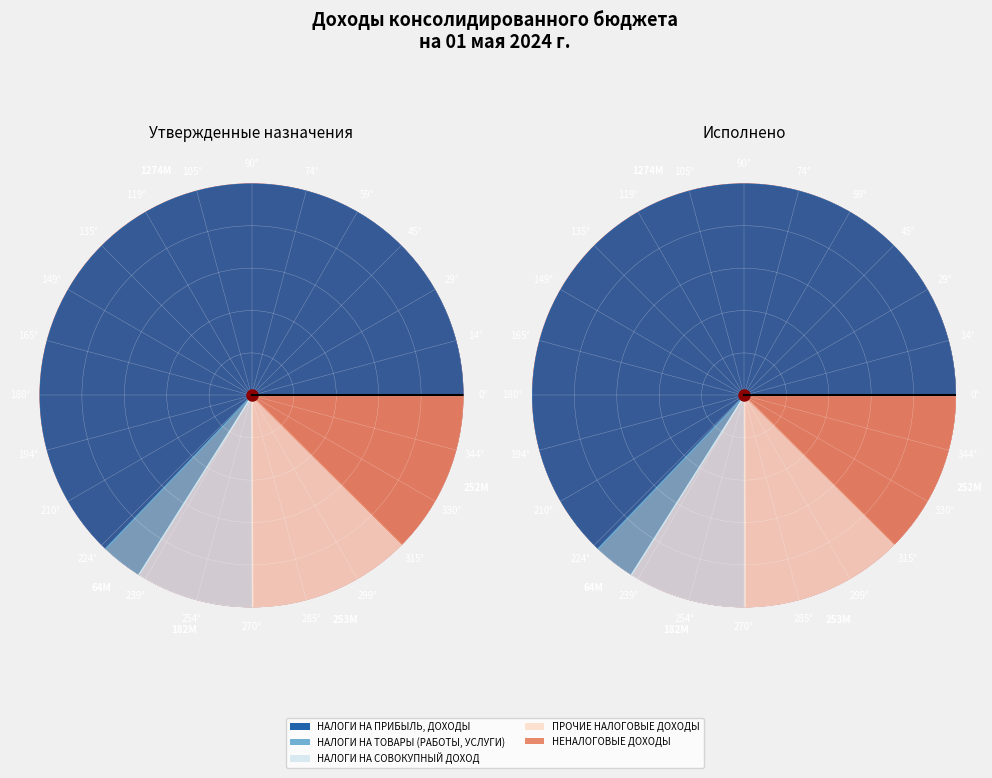

Rank the categories by value from lowest to highest.

НАЛОГИ НА ТОВАРЫ (РАБОТЫ, УСЛУГИ), НАЛОГИ НА СОВОКУПНЫЙ ДОХОД, НЕНАЛОГОВЫЕ ДОХОДЫ, ПРОЧИЕ НАЛОГОВЫЕ ДОХОДЫ, НАЛОГИ НА ПРИБЫЛЬ, ДОХОДЫ